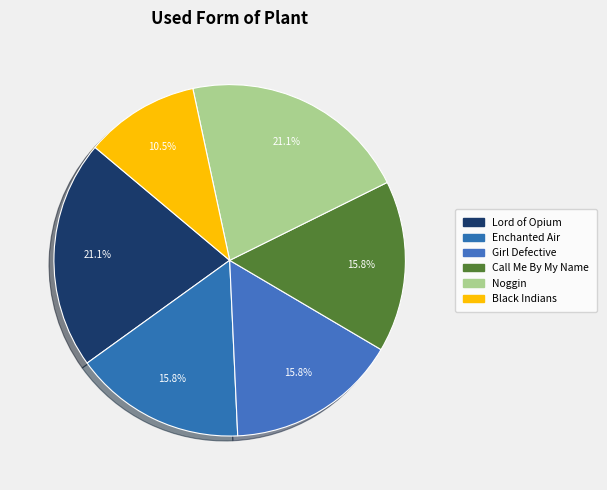

What portion of the pie excludes Black Indians?

89.5%